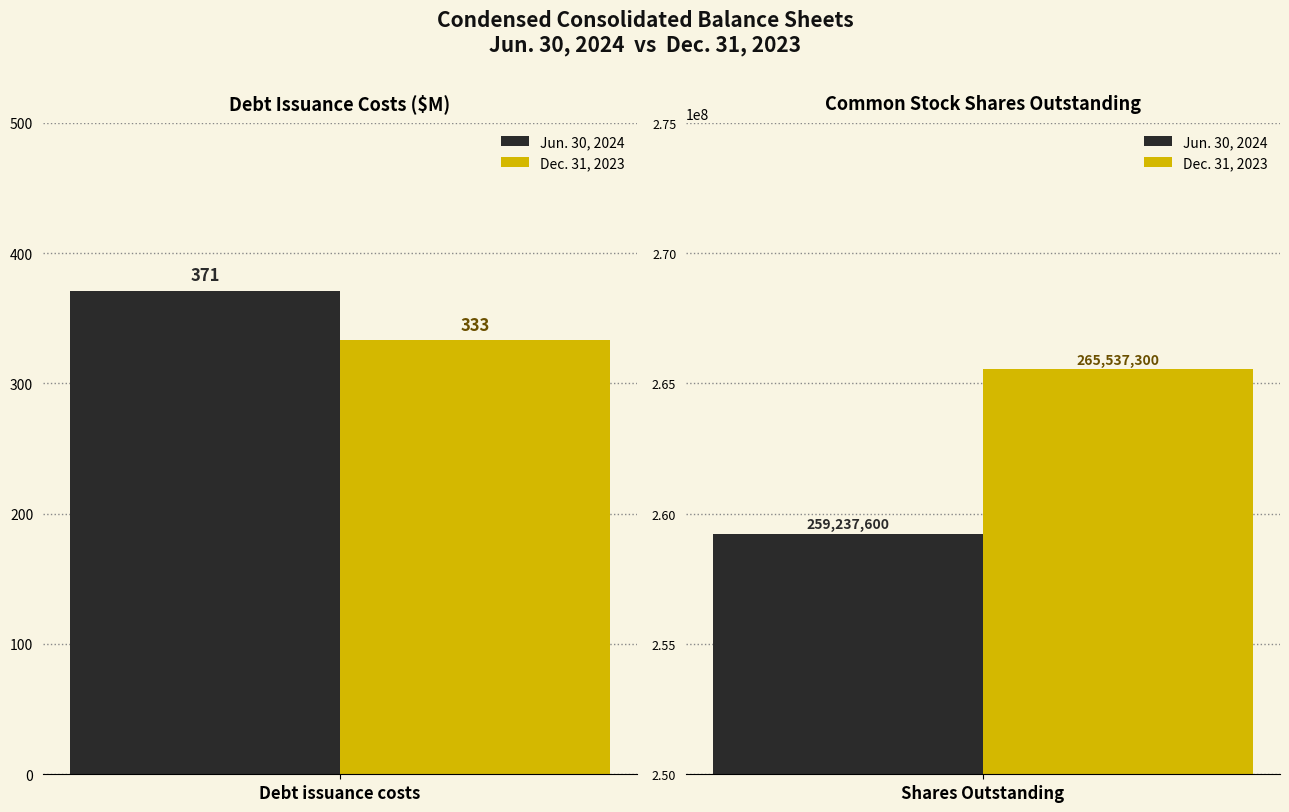

What is the sum of all Dec. 31, 2023 values?

265537633